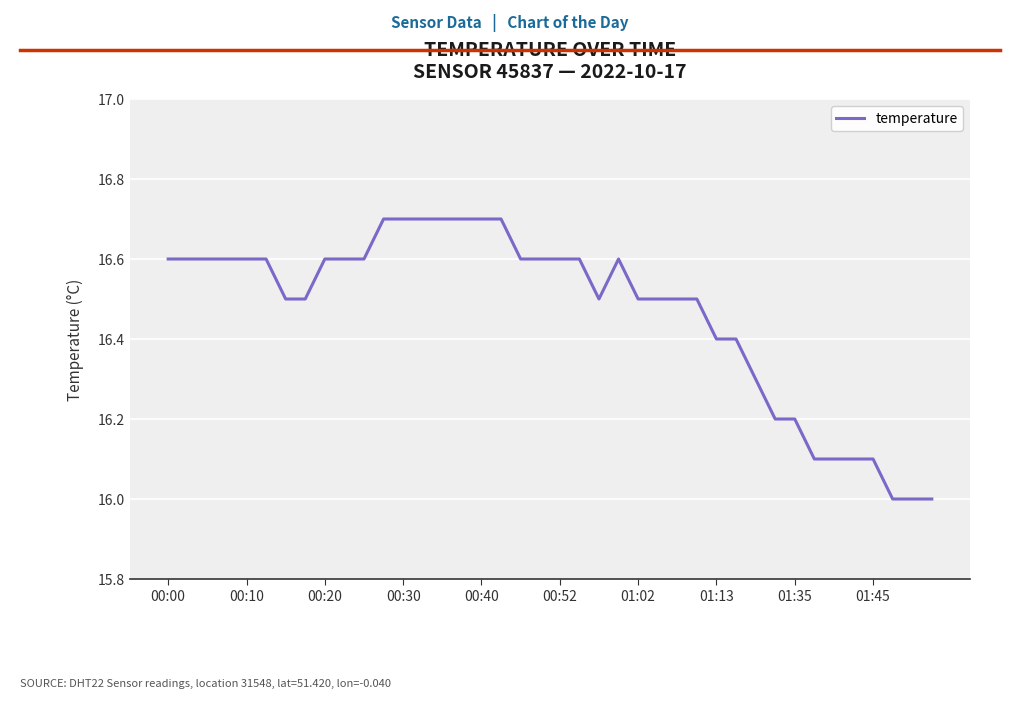

How many lines are shown in the chart?

1